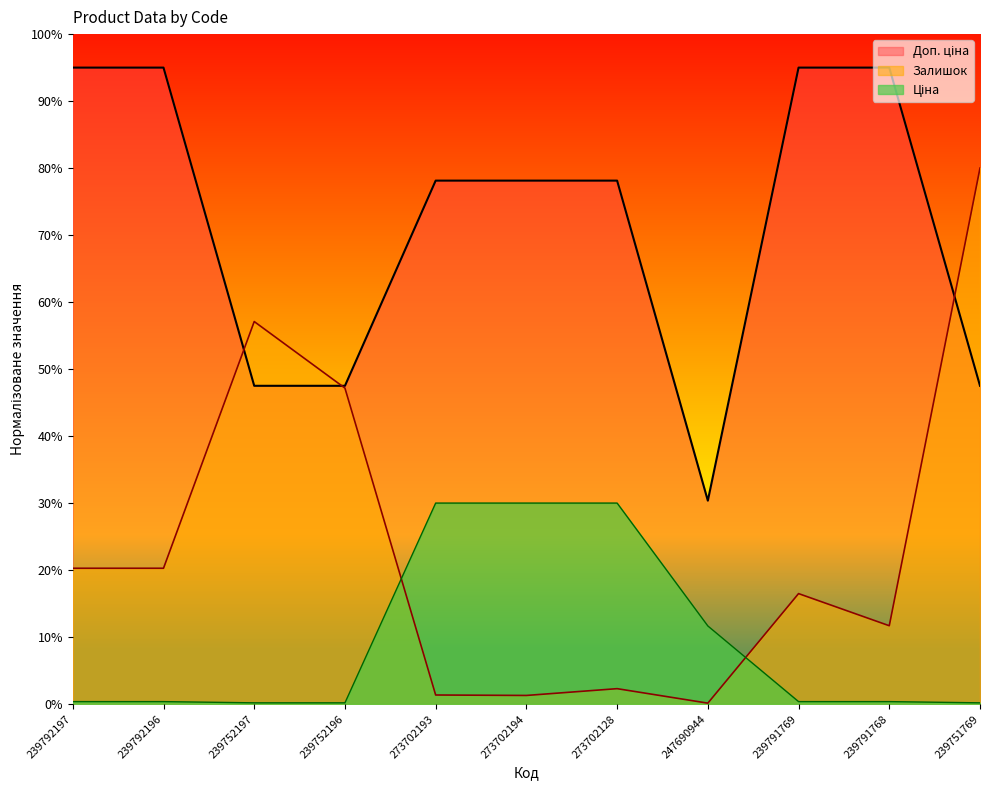

What is the spread (max minus min) of values at 239791768?

94.6